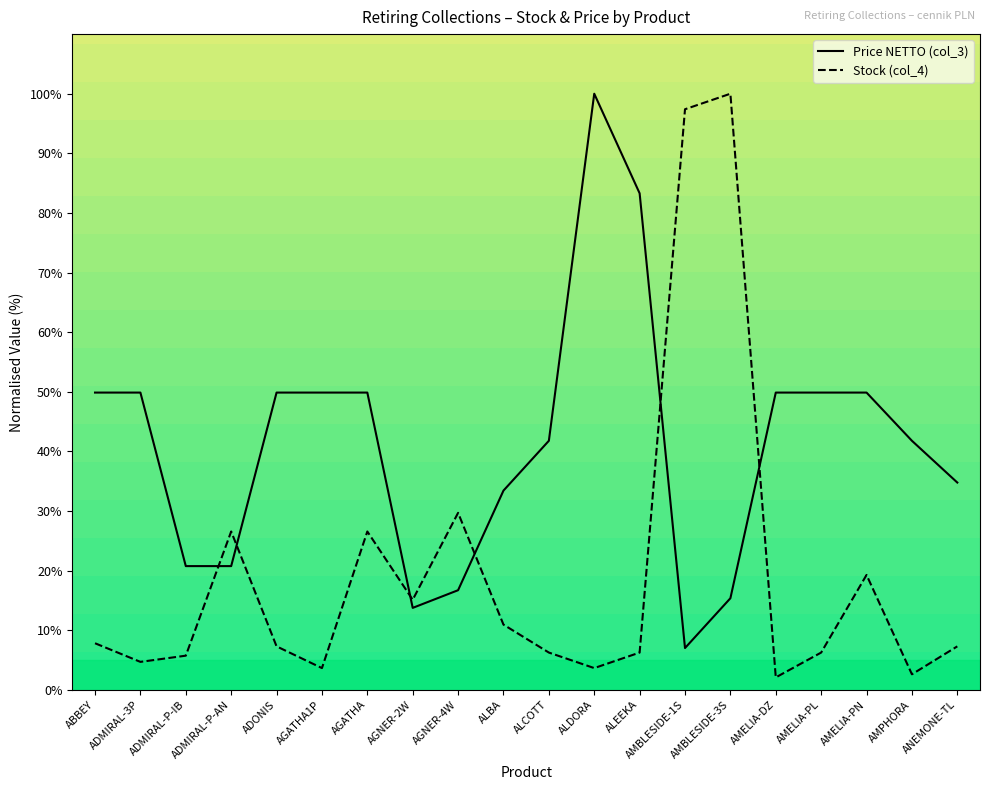

What value does the Stock (col_4) series have at ABBEY?

7.8